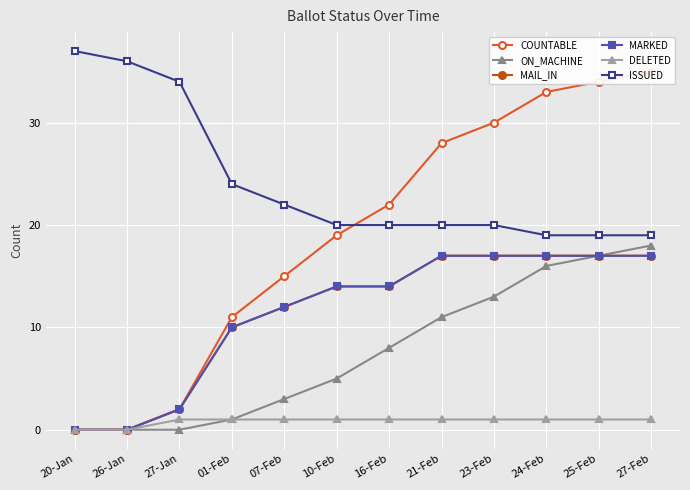

What is the value of the COUNTABLE point at the 11th from the left?

34